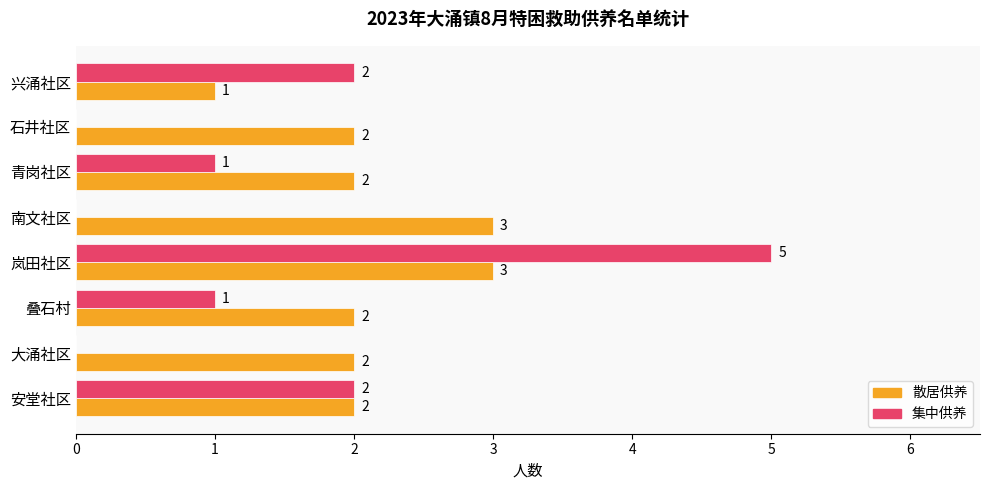

The value of 散居供养 at 青岗社区 is 2. True or false?

True